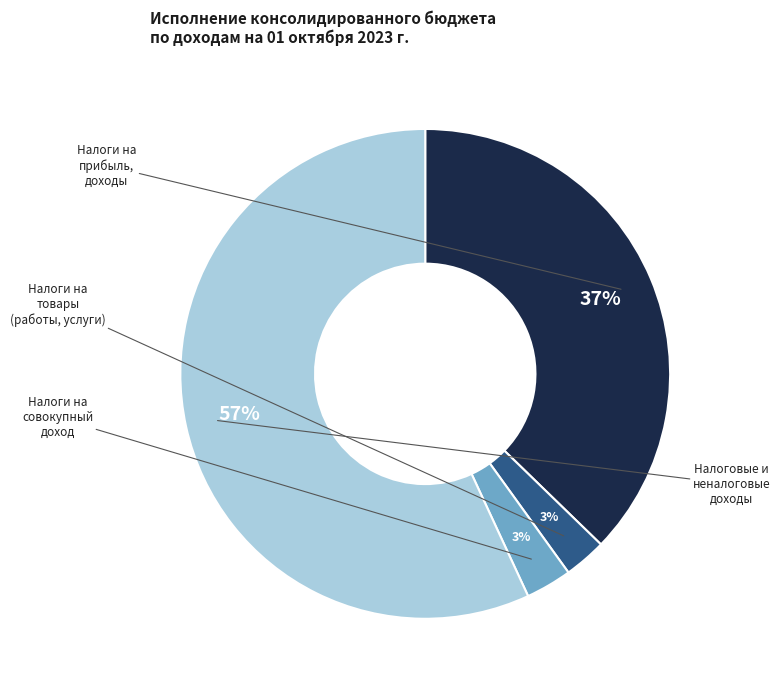

Count the number of slices in the pie.

4